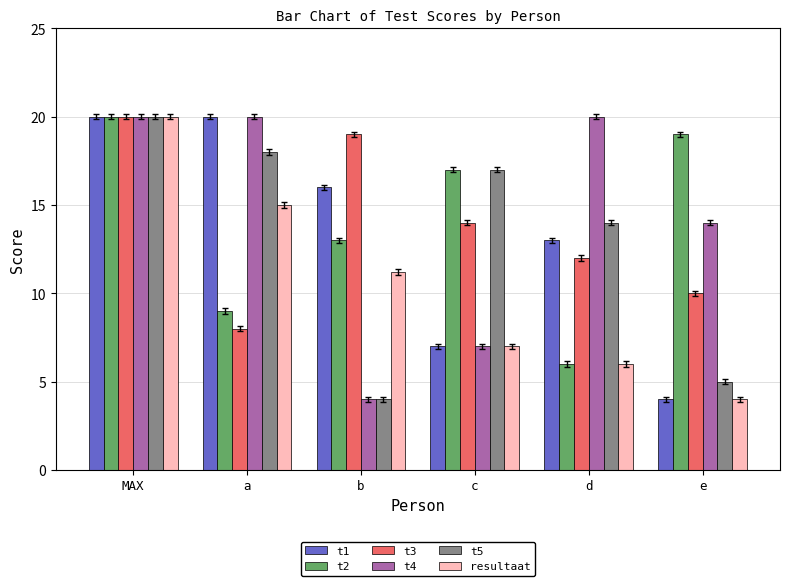

Rank the categories by resultaat value from highest to lowest.

MAX, a, b, c, d, e